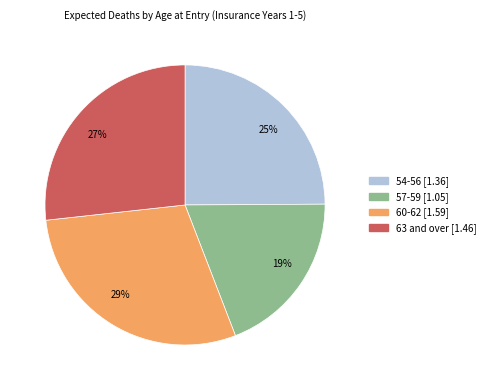

To the nearest percent, what is the difference between the 25% and 29% slice percentages?

4%